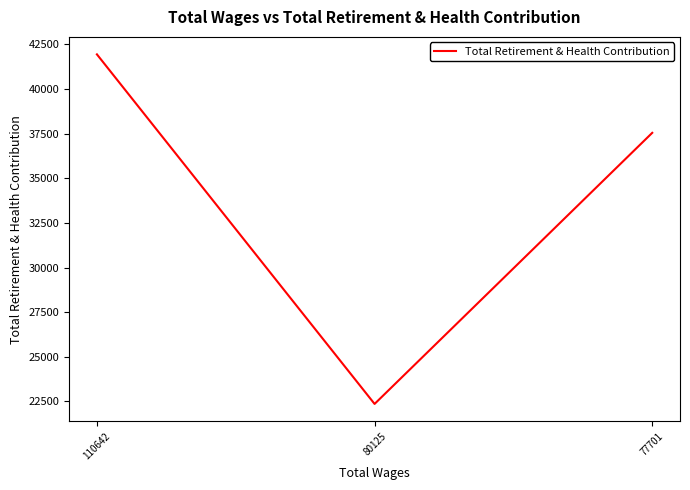

Which label corresponds to the largest value in the chart?

110642